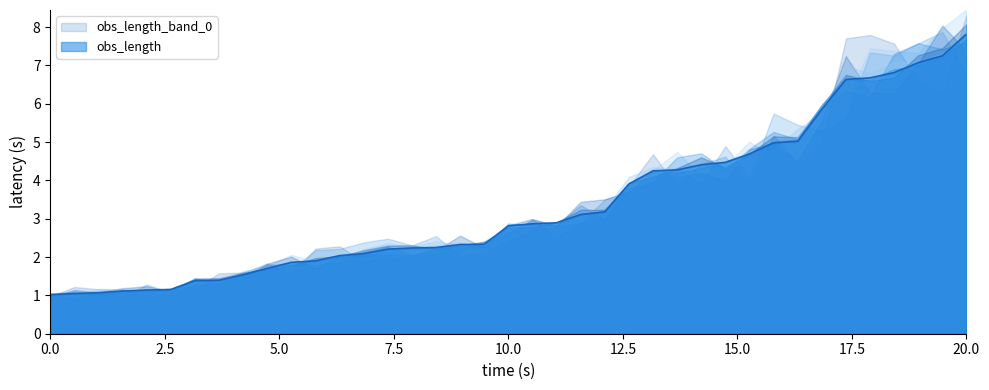

What is the minimum value for obs_length?

1.0